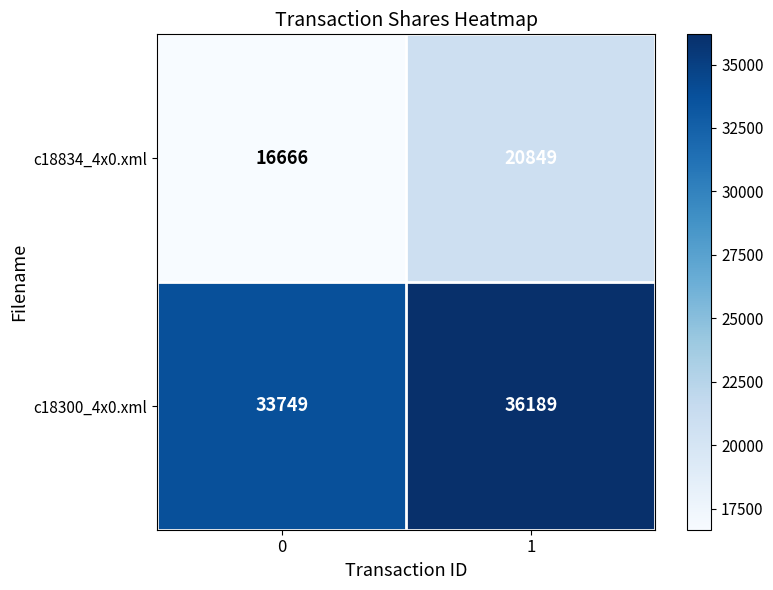

Which series changed the most between 0 and 1?

c18834_4x0.xml